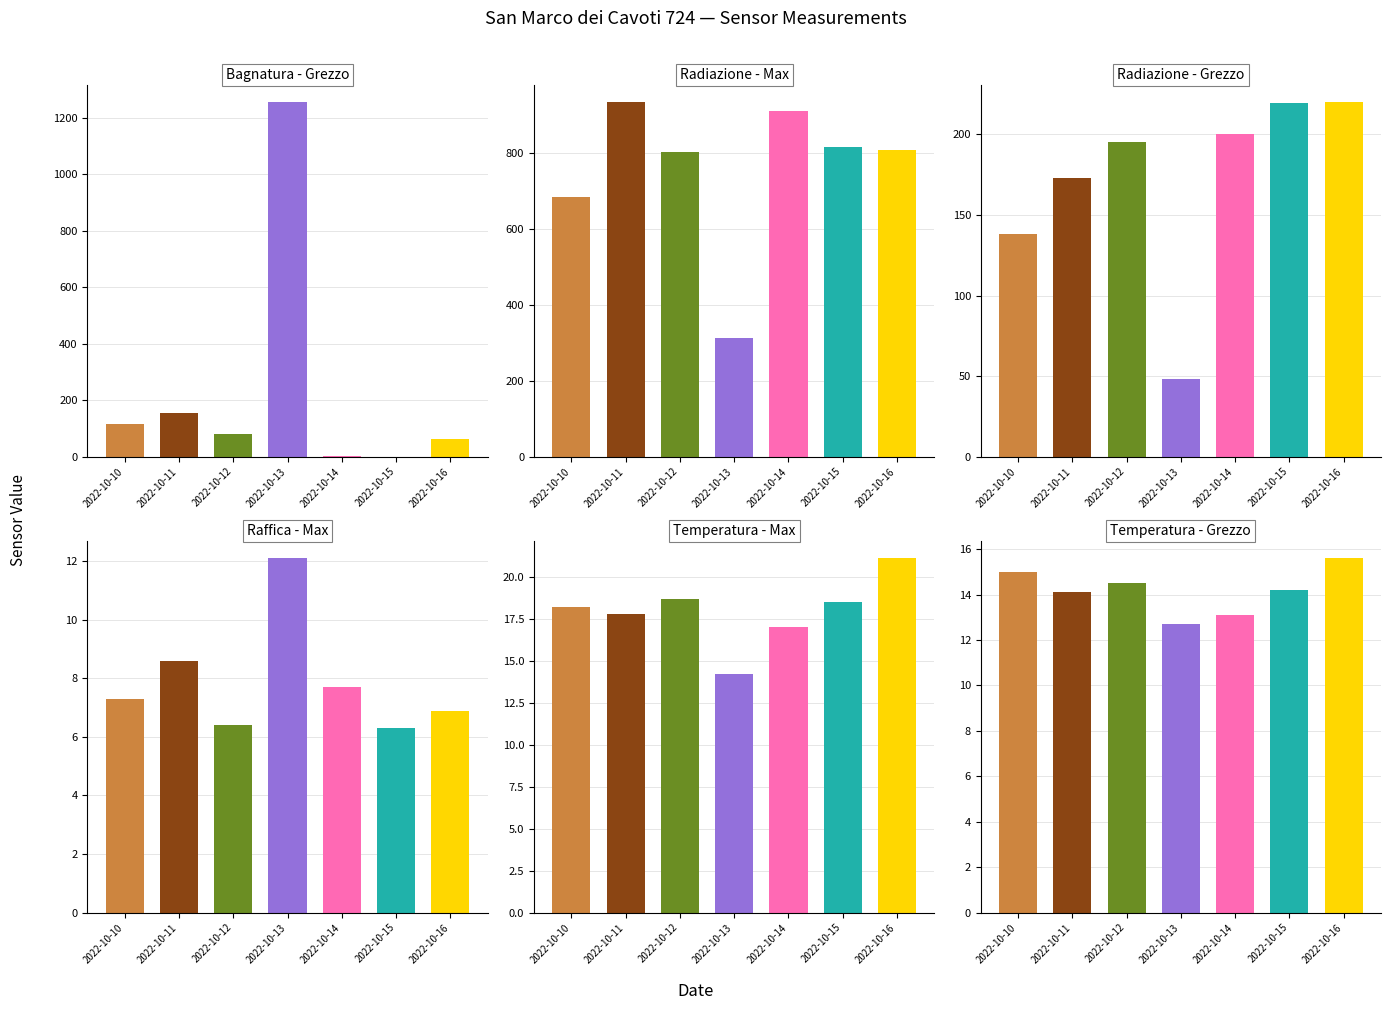

Reading left to right, list all the values displayed in this chart.

Bagnatura - Grezzo: 2022-10-10=116.6	2022-10-11=155.3	2022-10-12=80.7	2022-10-13=1255.4	2022-10-14=3.5	2022-10-15=0.0	2022-10-16=61.6
Radiazione - Max: 2022-10-10=683.4	2022-10-11=932.5	2022-10-12=802.9	2022-10-13=312.2	2022-10-14=910.2	2022-10-15=815.8	2022-10-16=806.8
Radiazione - Grezzo: 2022-10-10=137.9	2022-10-11=172.9	2022-10-12=195.1	2022-10-13=47.9	2022-10-14=200.0	2022-10-15=219.6	2022-10-16=220.0
Raffica - Max: 2022-10-10=7.3	2022-10-11=8.6	2022-10-12=6.4	2022-10-13=12.1	2022-10-14=7.7	2022-10-15=6.3	2022-10-16=6.9
Temperatura - Max: 2022-10-10=18.2	2022-10-11=17.8	2022-10-12=18.7	2022-10-13=14.2	2022-10-14=17.0	2022-10-15=18.5	2022-10-16=21.1
Temperatura - Grezzo: 2022-10-10=15.0	2022-10-11=14.1	2022-10-12=14.5	2022-10-13=12.7	2022-10-14=13.1	2022-10-15=14.2	2022-10-16=15.6